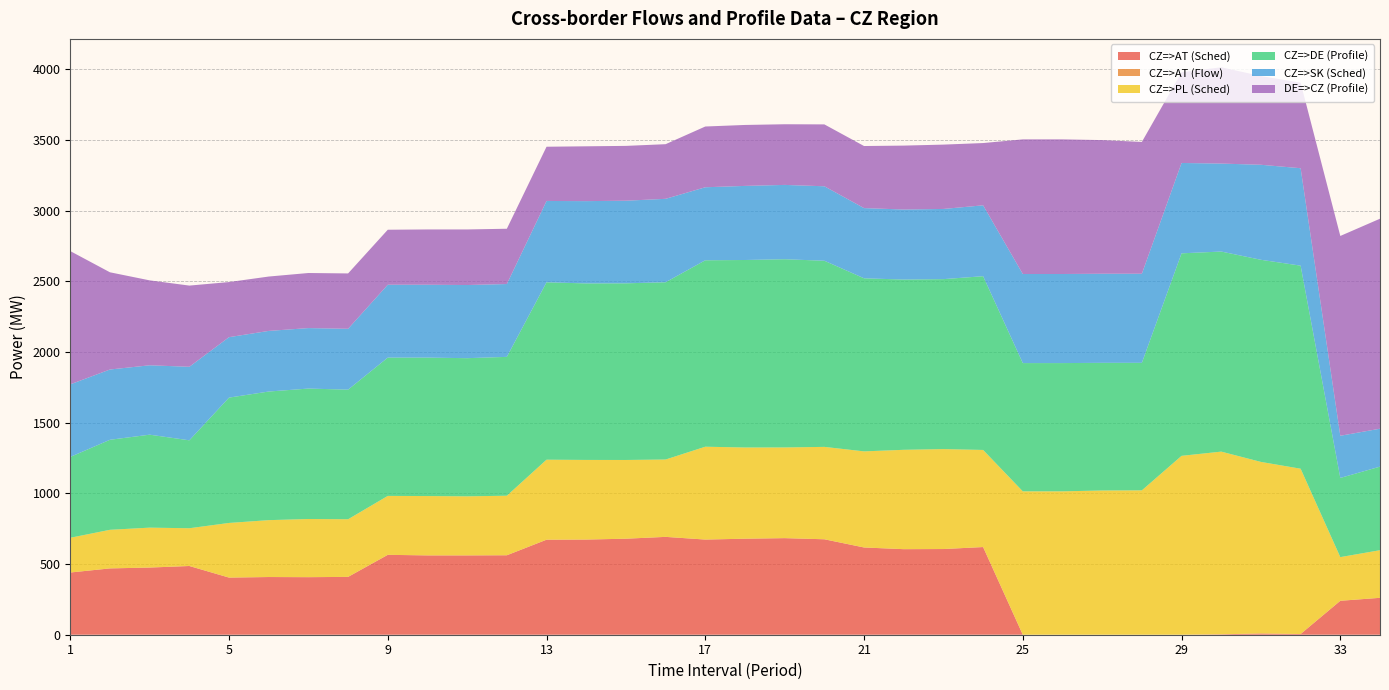

Reading left to right, what are all the values shown in this chart?

CZ=>AT (Sched): 1=440.0	2=469.0	3=475.0	4=486.0	5=404.0	6=408.0	7=407.0	8=409.0	9=565.0	10=561.0	11=561.0	12=562.0	13=672.0	14=673.0	15=679.0	16=692.0	17=673.0	18=679.0	19=683.0	20=675.0	21=617.0	22=605.0	23=606.0	24=620.0	25=0.0	26=0.0	27=0.0	28=0.0	29=0.0	30=3.0	31=9.0	32=5.0	33=240.0	34=261.0
CZ=>AT (Flow): 1=0.0	2=0.0	3=0.0	4=0.0	5=0.0	6=0.0	7=0.0	8=0.0	9=0.0	10=0.0	11=0.0	12=0.0	13=0.0	14=0.0	15=0.0	16=0.0	17=0.0	18=0.0	19=0.0	20=0.0	21=0.0	22=0.0	23=0.0	24=0.0	25=0.0	26=0.0	27=0.0	28=0.0	29=0.0	30=0.0	31=0.0	32=0.0	33=0.0	34=0.0
CZ=>PL (Sched): 1=245.6	2=273.0	3=282.3	4=267.0	5=386.5	6=402.3	7=411.3	8=407.6	9=416.7	10=419.7	11=417.7	12=421.0	13=565.8	14=563.1	15=556.8	16=547.0	17=656.6	18=645.0	19=641.4	20=653.4	21=679.6	22=702.7	23=706.7	24=686.7	25=1014.0	26=1014.0	27=1020.0	28=1021.0	29=1265.0	30=1291.9	31=1213.1	32=1169.0	33=308.8	34=336.8
CZ=>DE (Profile): 1=571.7	2=636.6	3=657.4	4=621.8	5=886.3	6=909.5	7=922.5	8=916.5	9=978.0	10=979.0	11=977.0	12=982.0	13=1254.5	14=1248.3	15=1249.3	16=1253.6	17=1318.4	18=1326.0	19=1331.0	20=1316.4	21=1224.0	22=1204.0	23=1202.0	24=1228.7	25=907.0	26=907.0	27=902.8	28=901.8	29=1432.2	30=1414.9	31=1429.4	32=1436.0	33=560.0	34=591.0
CZ=>SK (Sched): 1=513.4	2=497.0	3=490.7	4=520.0	5=427.5	6=428.7	7=427.7	8=430.4	9=515.3	10=515.3	11=517.3	12=515.0	13=575.2	14=581.9	15=584.2	16=590.0	17=516.4	18=524.0	19=525.6	20=526.6	21=496.4	22=495.3	23=496.3	24=501.3	25=630.0	26=630.0	27=630.0	28=630.0	29=639.0	30=622.1	31=671.9	32=689.0	33=298.2	34=268.2
DE=>CZ (Profile): 1=942.3	2=687.4	3=600.6	4=574.2	5=389.7	6=384.5	7=389.5	8=391.5	9=389.0	10=391.0	11=393.0	12=391.0	13=383.5	14=387.7	15=387.7	16=386.4	17=429.6	18=431.0	19=429.0	20=437.6	21=439.0	22=452.0	23=455.0	24=440.3	25=952.0	26=952.0	27=945.2	28=932.2	29=641.8	30=681.1	31=627.6	32=605.0	33=1413.0	34=1485.0